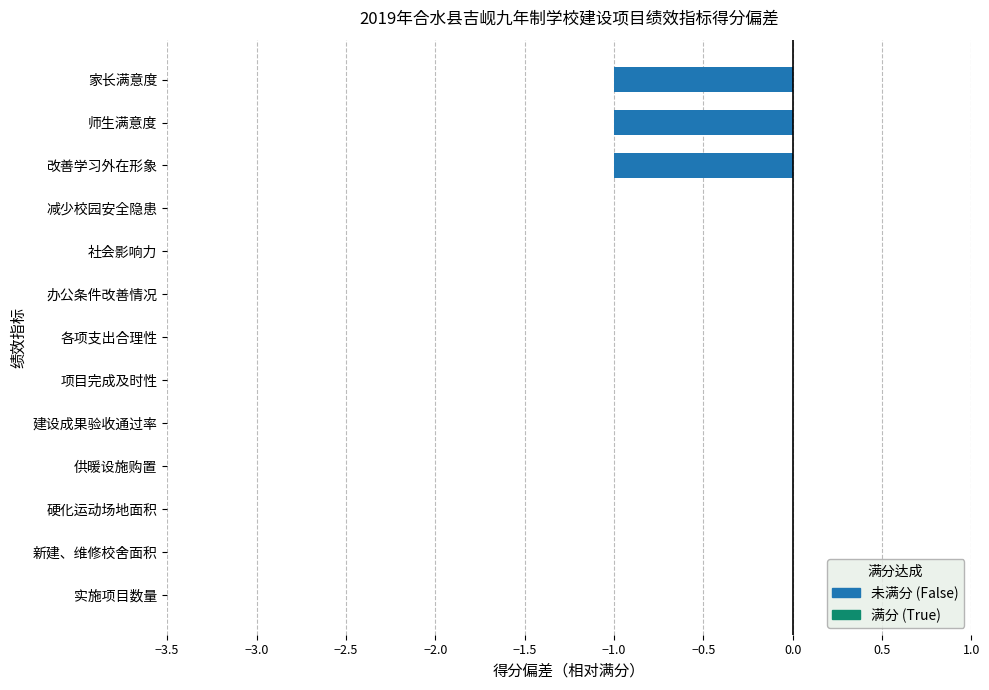

What is the sum of all values?

-3